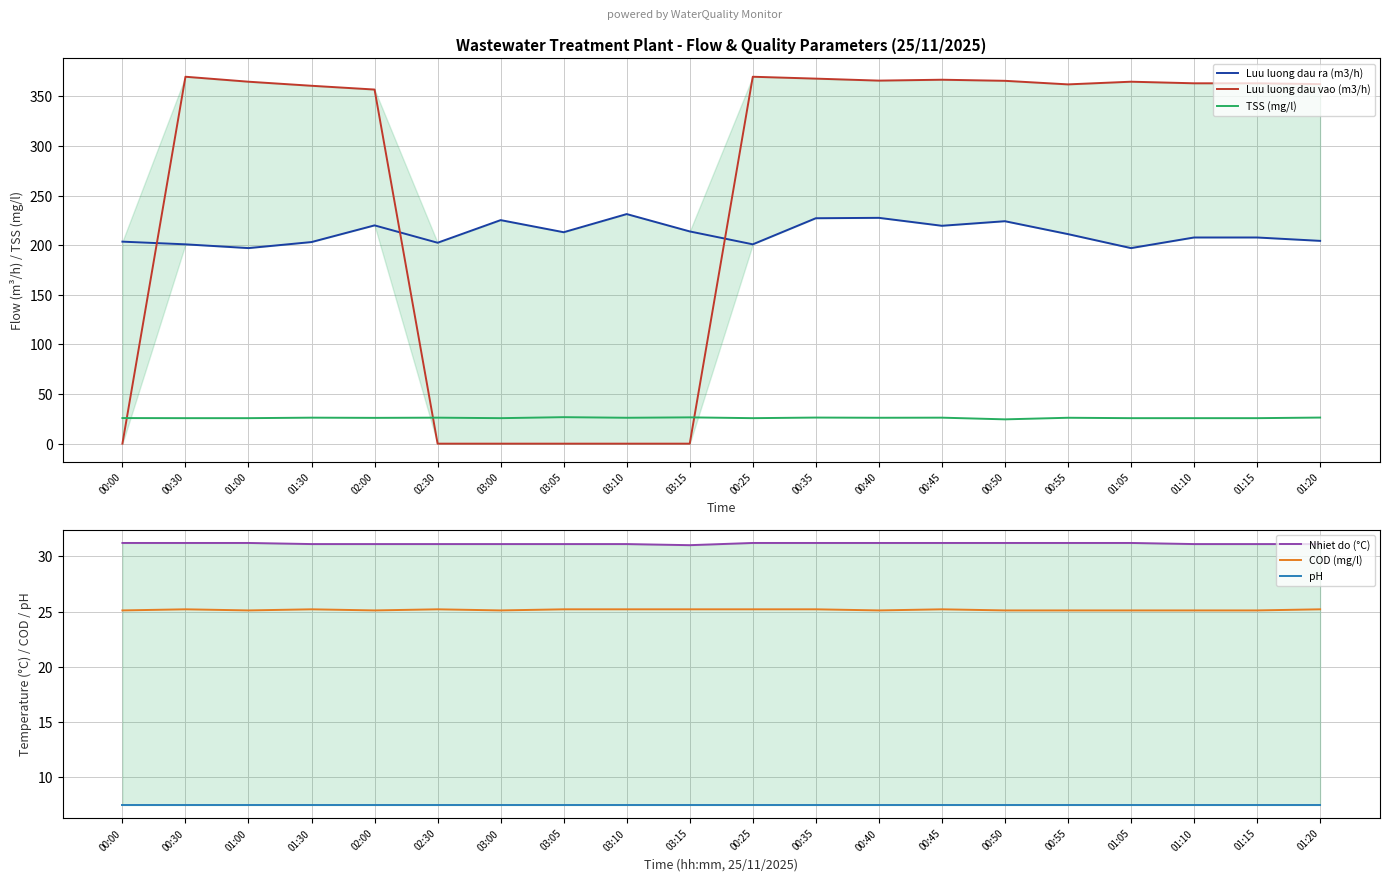

Reading right to left, what are all the values shown in this chart?

Luu luong dau ra (m3/h): 204.4	207.8	207.8	197.1	211.2	224.2	219.6	227.6	227.2	200.9	213.9	231.4	213.1	225.3	202.5	220.0	203.2	197.1	200.9	203.6
Luu luong dau vao (m3/h): 362.4	363.2	363.2	364.8	362.1	365.7	366.8	365.9	367.9	369.8	0.0	0.0	0.0	0.0	0.0	356.9	360.7	364.8	369.8	0.0
TSS (mg/l): 26.3	25.7	25.7	25.7	26.1	24.5	26.2	26.1	26.3	25.7	26.5	26.1	26.7	25.7	26.2	26.0	26.2	25.7	25.7	25.8
Nhiet do (°C): 31.1	31.1	31.1	31.2	31.2	31.2	31.2	31.2	31.2	31.2	31.0	31.1	31.1	31.1	31.1	31.1	31.1	31.2	31.2	31.2
COD (mg/l): 25.2	25.1	25.1	25.1	25.1	25.1	25.2	25.1	25.2	25.2	25.2	25.2	25.2	25.1	25.2	25.1	25.2	25.1	25.2	25.1
pH: 7.5	7.5	7.5	7.5	7.5	7.5	7.5	7.5	7.5	7.5	7.5	7.5	7.5	7.5	7.5	7.5	7.5	7.5	7.5	7.5